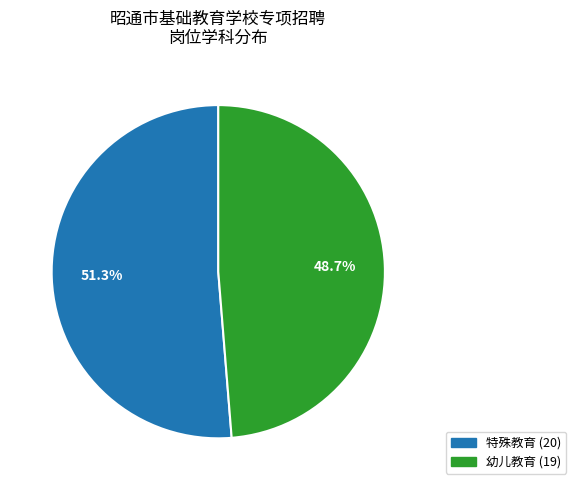

To the nearest percent, what percentage of the pie is 特殊教育?

51%